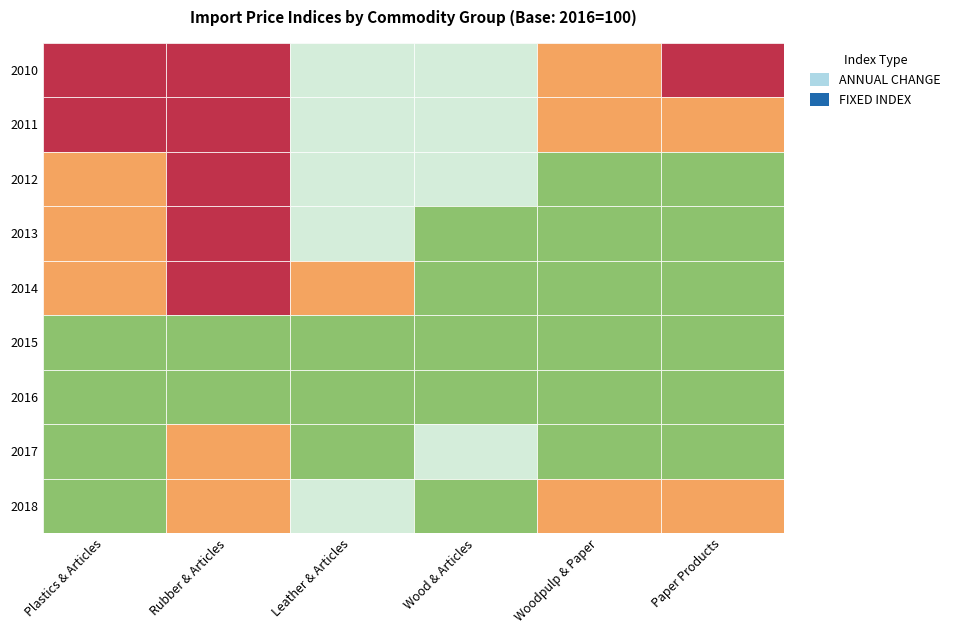

What is the greatest value displayed?

190.6